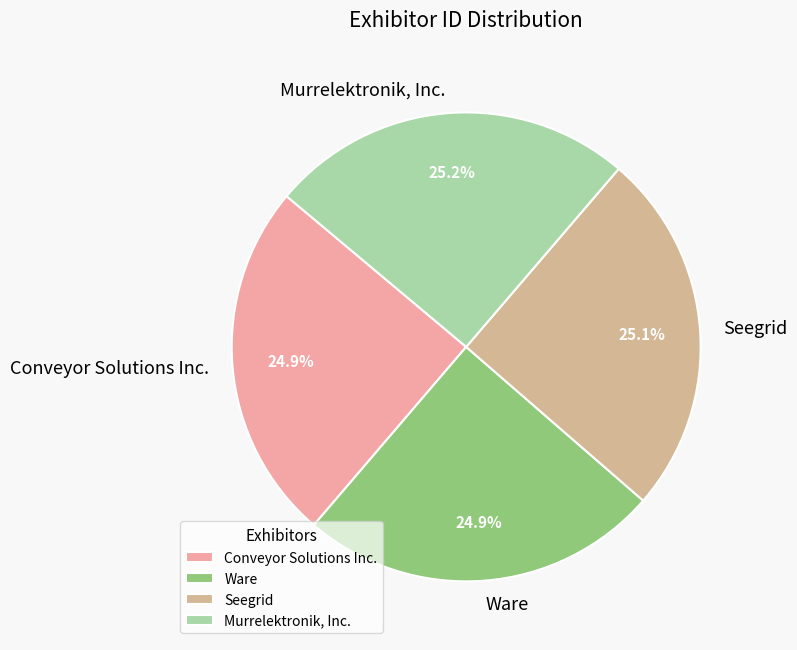

Combined, what portion of the pie is Ware and Seegrid?

50.0%